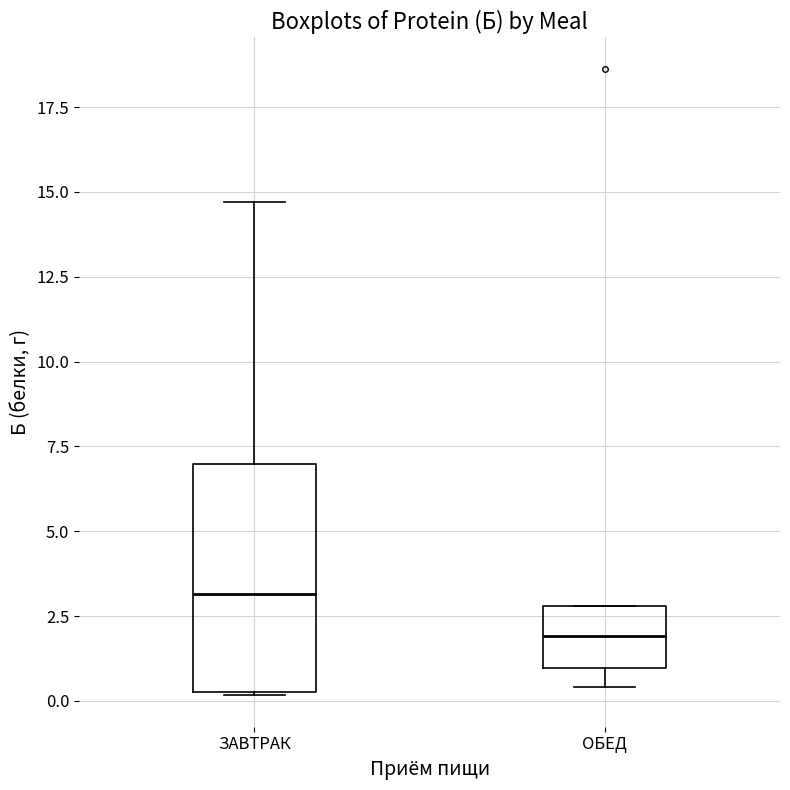

Where is the upper edge of the box for ЗАВТРАК on the y-axis? The values are not printed on the chart, so give them approximately, as read against the axis.

7.0